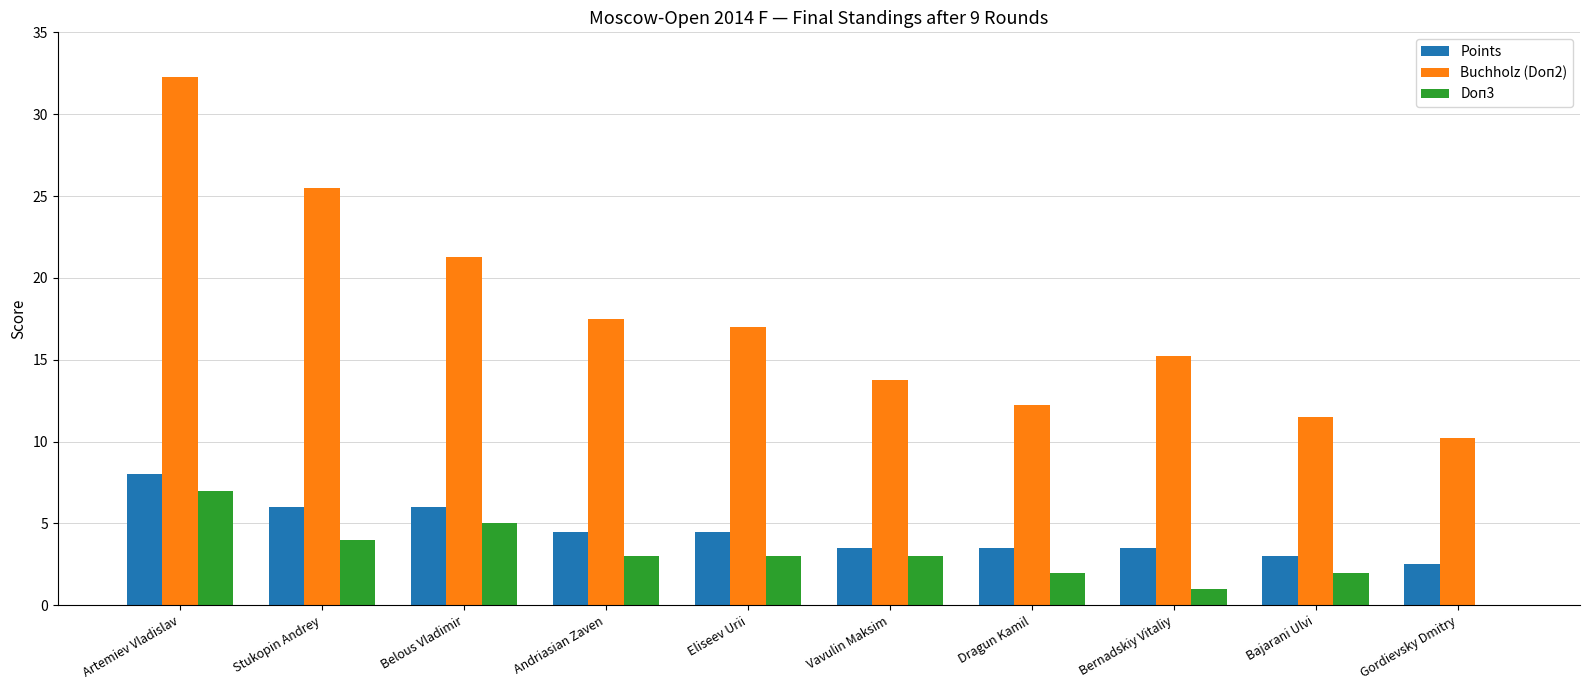

What value does the Points series have at Gordievsky Dmitry?

2.5